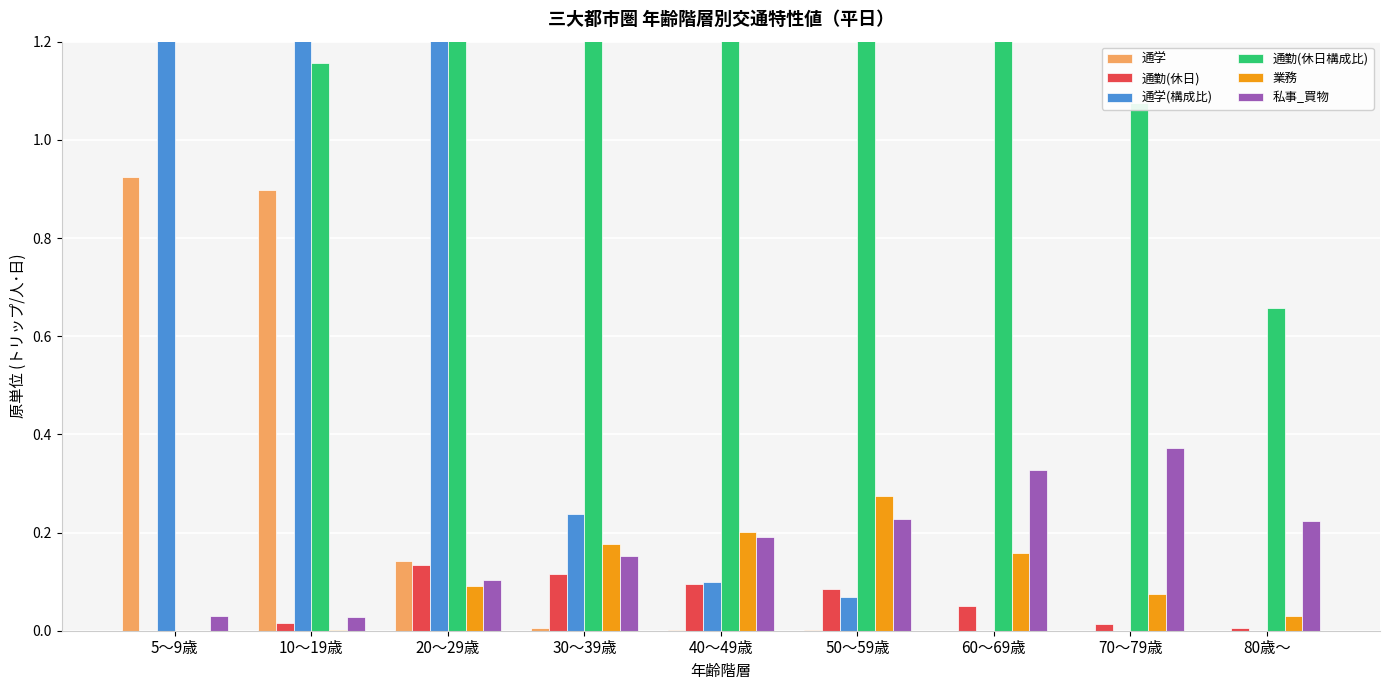

What value does the 通勤(休日構成比) series have at 30～39歳?

7.3